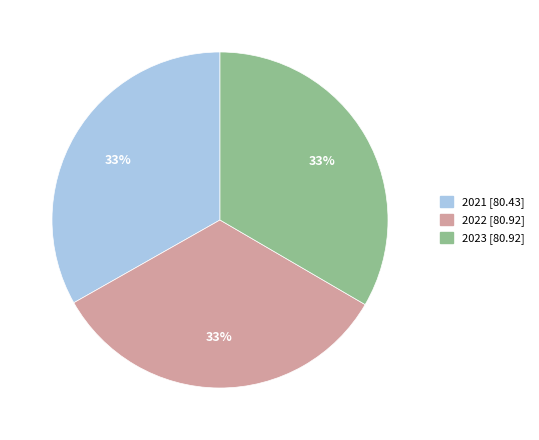

To the nearest percent, what portion does 2021 represent?

33%